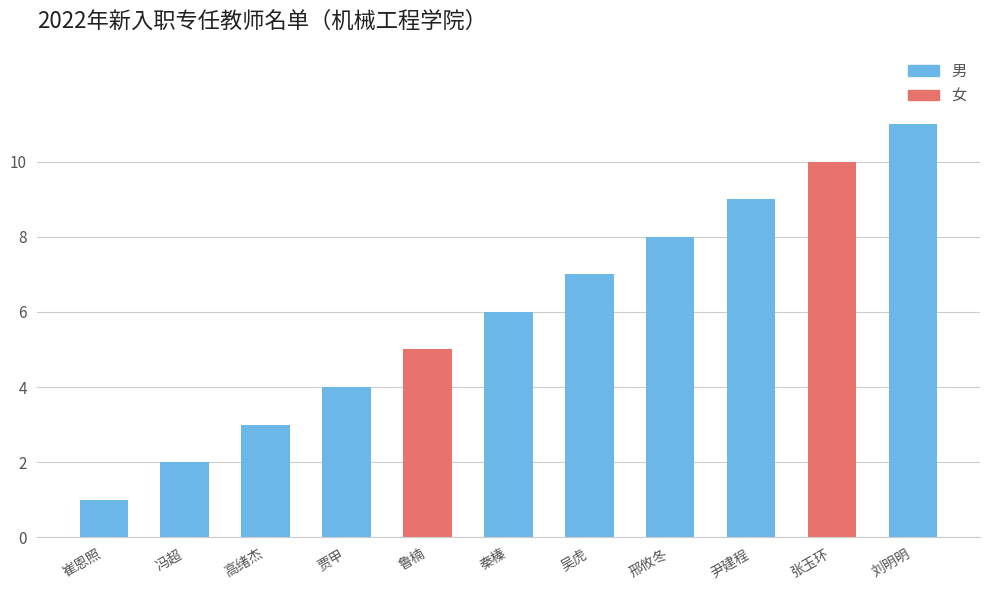

What is the smallest value displayed?

1